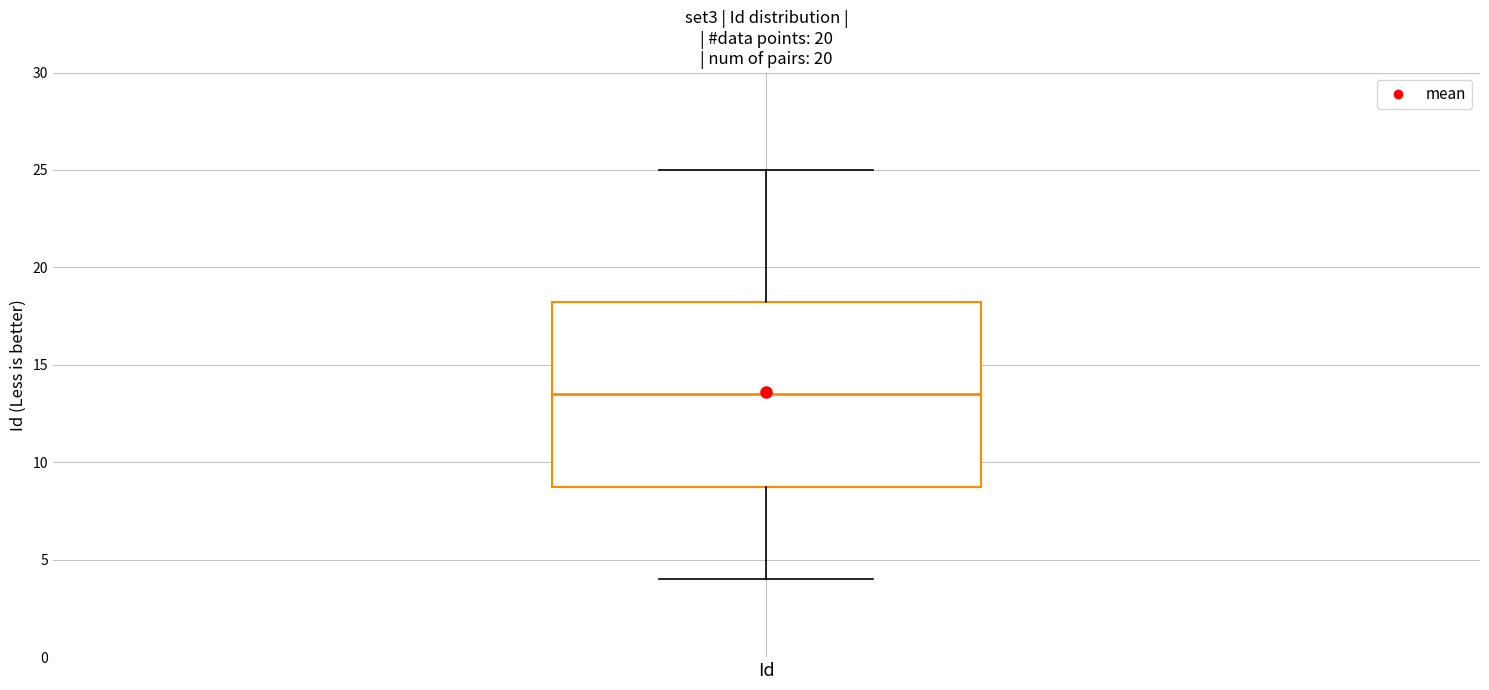

Where does the median line of the box for Id sit on the y-axis? The values are not printed on the chart, so give them approximately, as read against the axis.

13.5